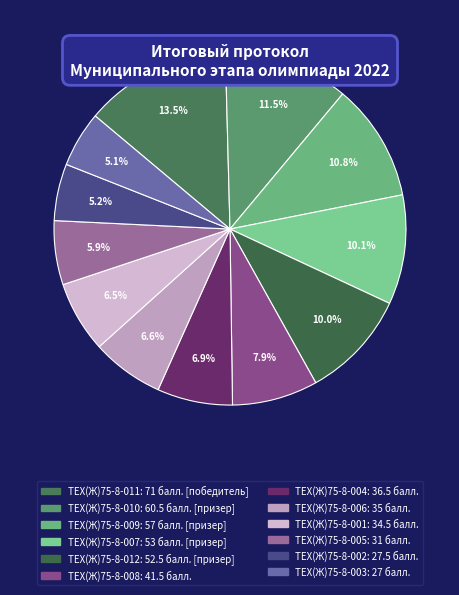

Which category has the smallest portion of the pie?

ТЕХ(Ж)75-8-003